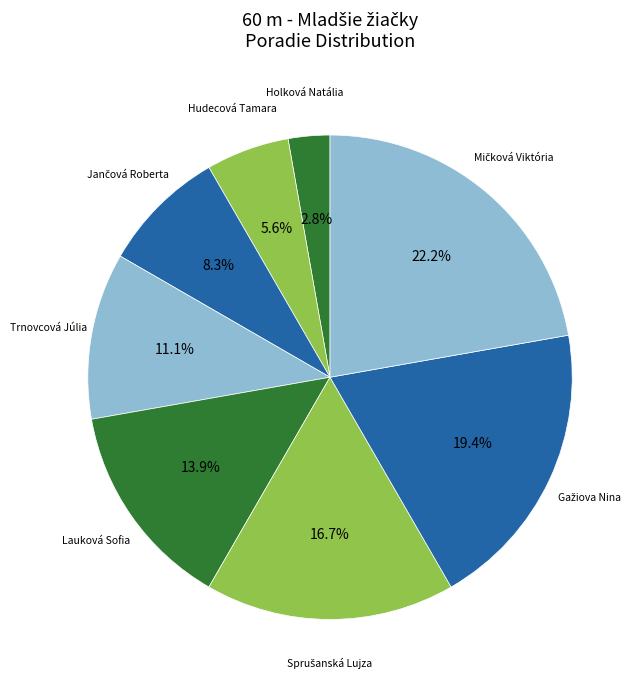

Is it true that Lauková Sofia is 27% of the pie?

False